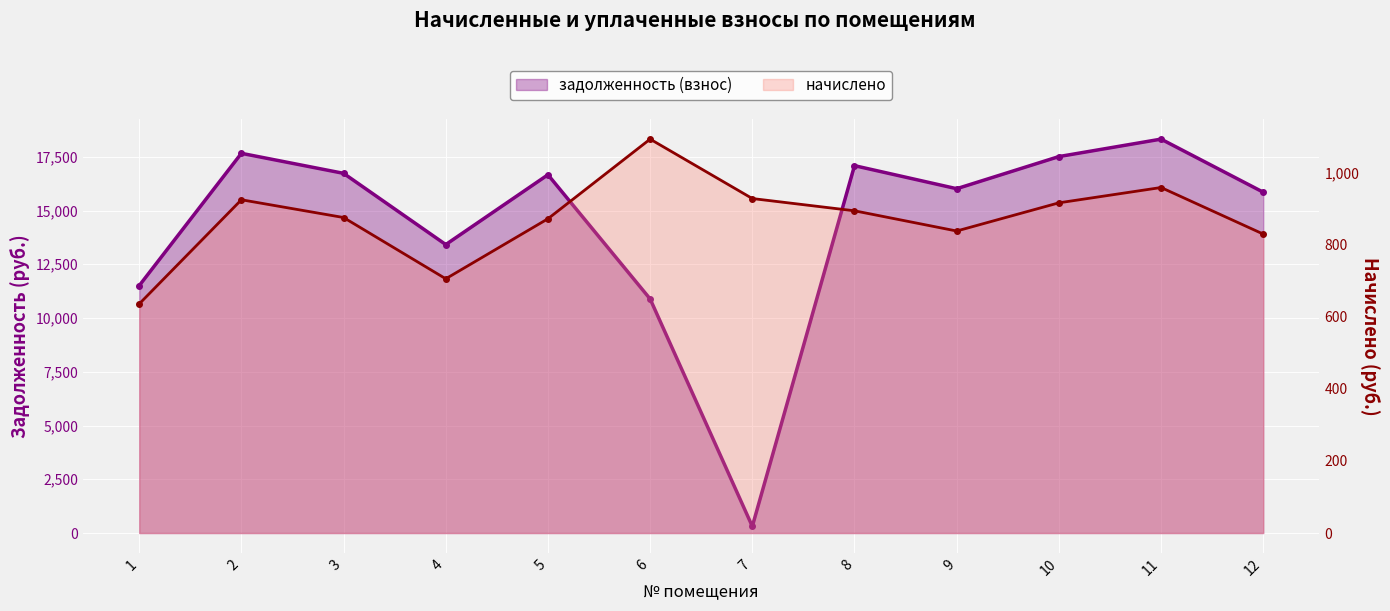

The value of начислено at 3 is 1255.1. True or false?

False